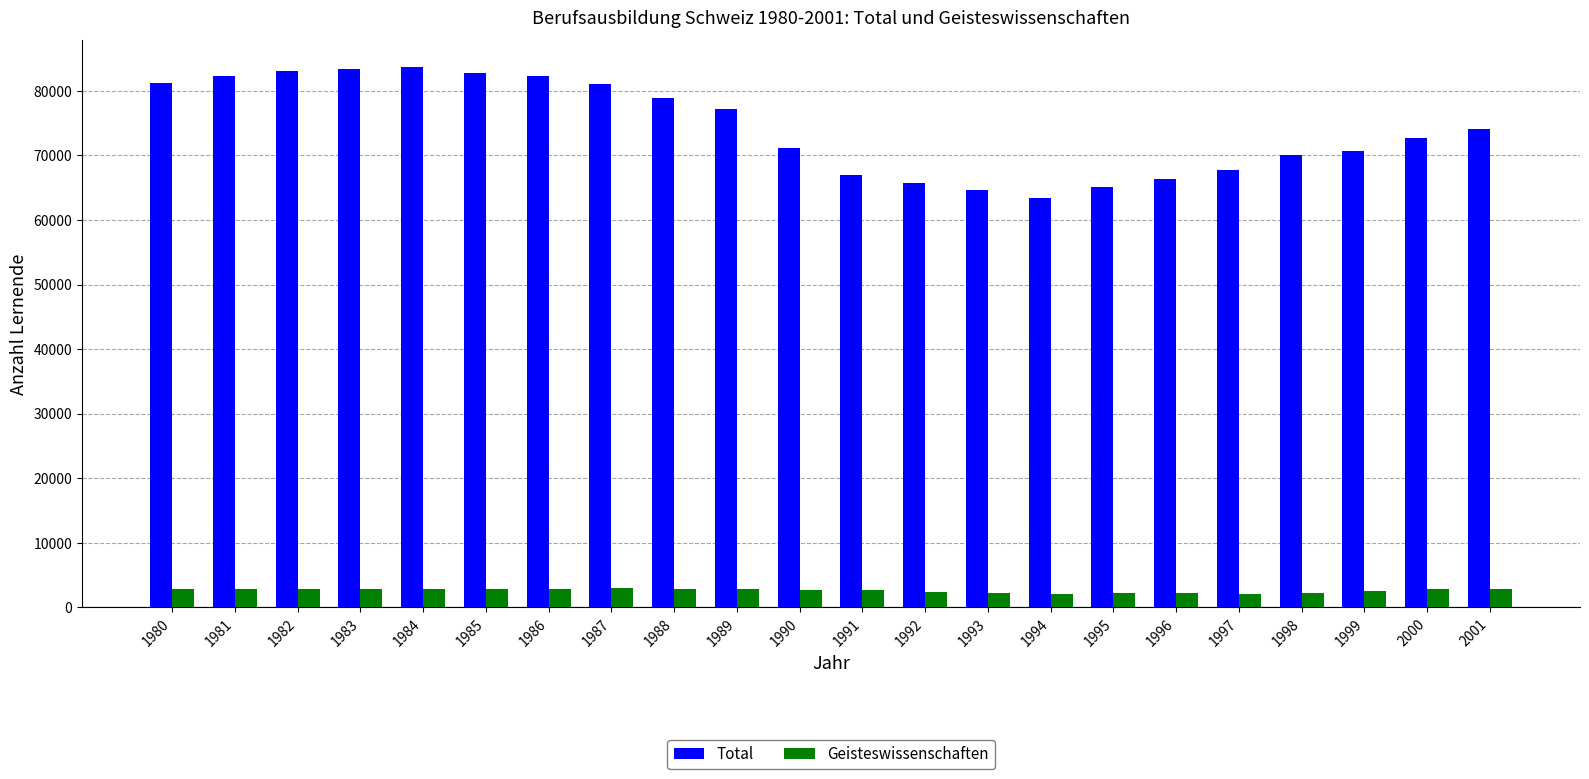

What is the difference between the highest and lowest values at 1995?

63011